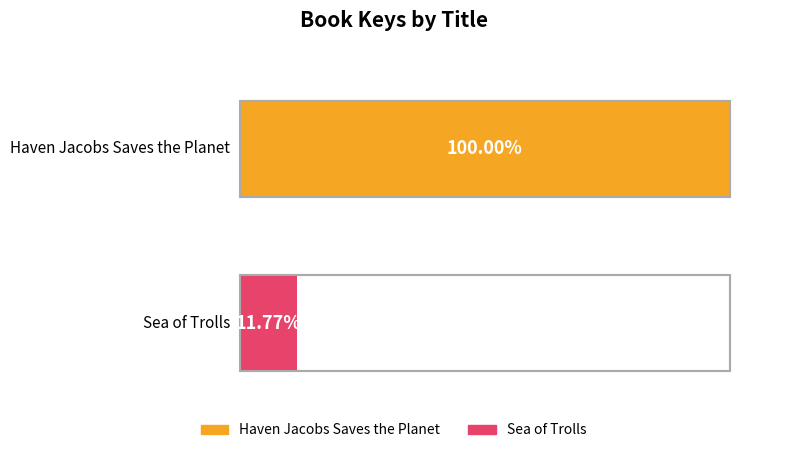

Rank the categories by value from lowest to highest.

Sea of Trolls, Haven Jacobs Saves the Planet